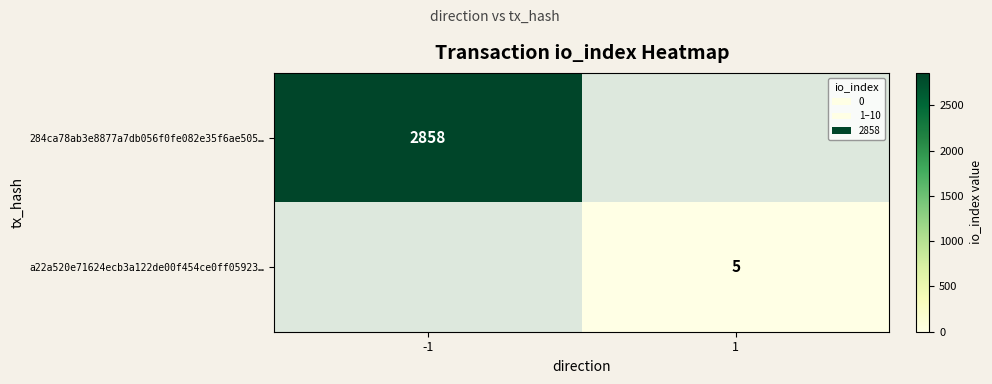

Is the value of 284ca78ab3e8877a7db056f0fe082e35f6ae505… at -1 greater than the value of a22a520e71624ecb3a122de00f454ce0ff05923… at 1?

Yes